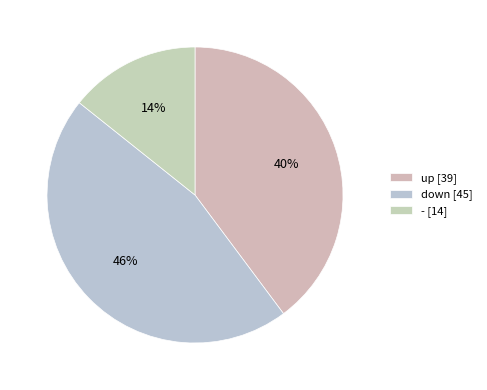

Between - and down, which is larger?

down